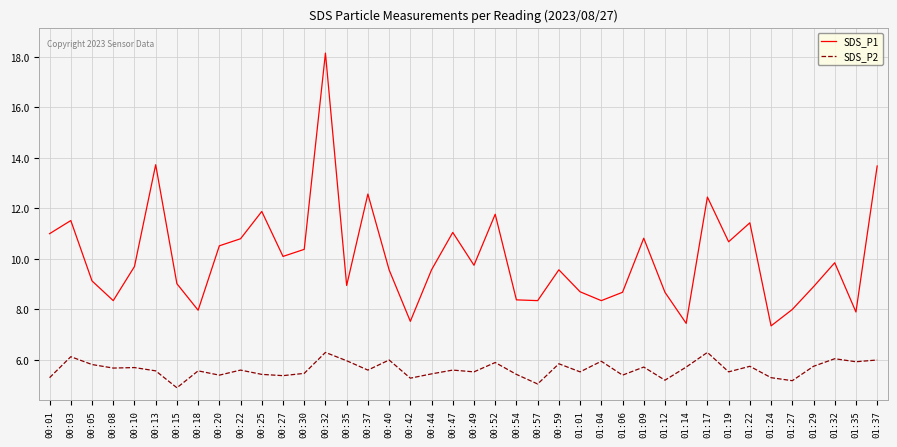

Is this an area chart (filled region under the line)?

No